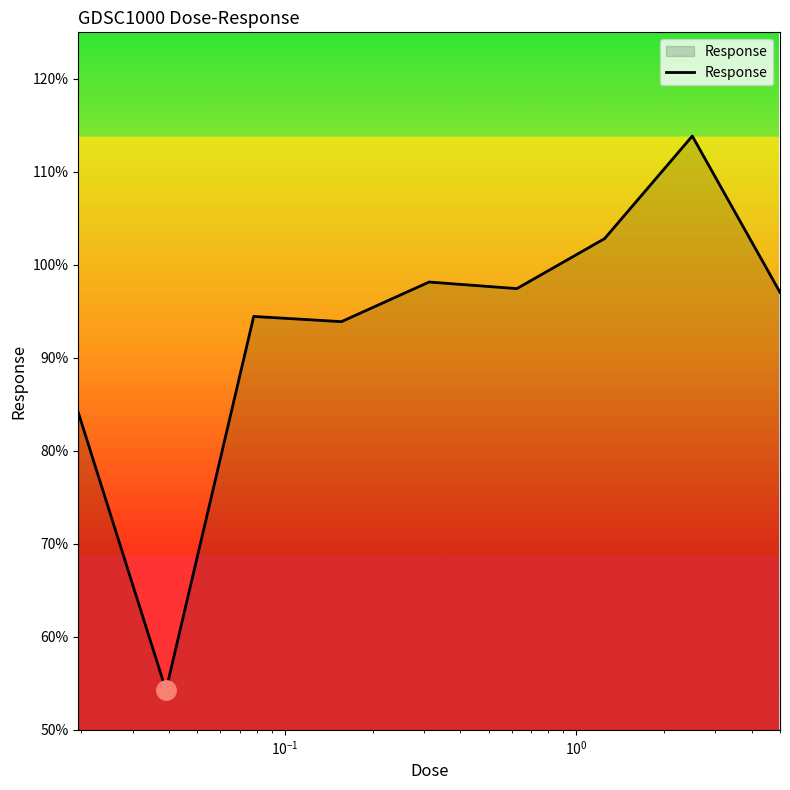

What is the smallest value displayed?

54.3